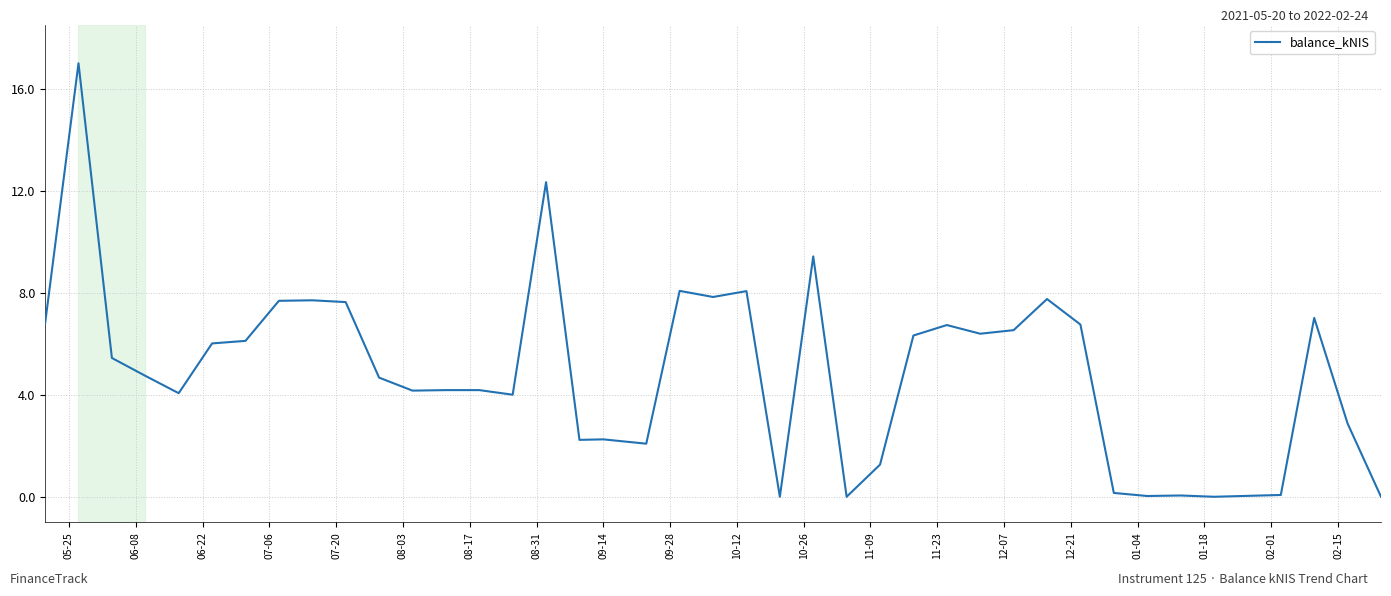

What is the difference between the maximum and minimum values?

17.0